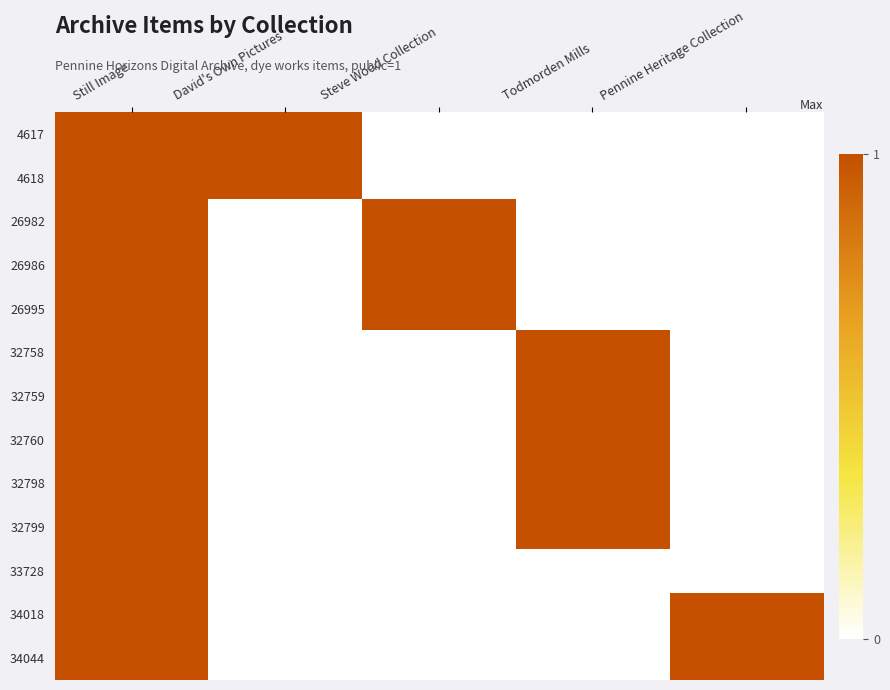

How many data points does each series have?

5